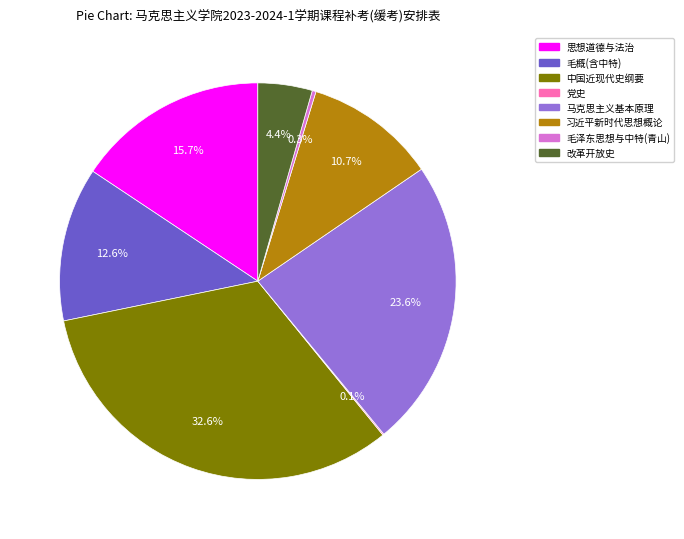

Does any single category account for the majority?

No